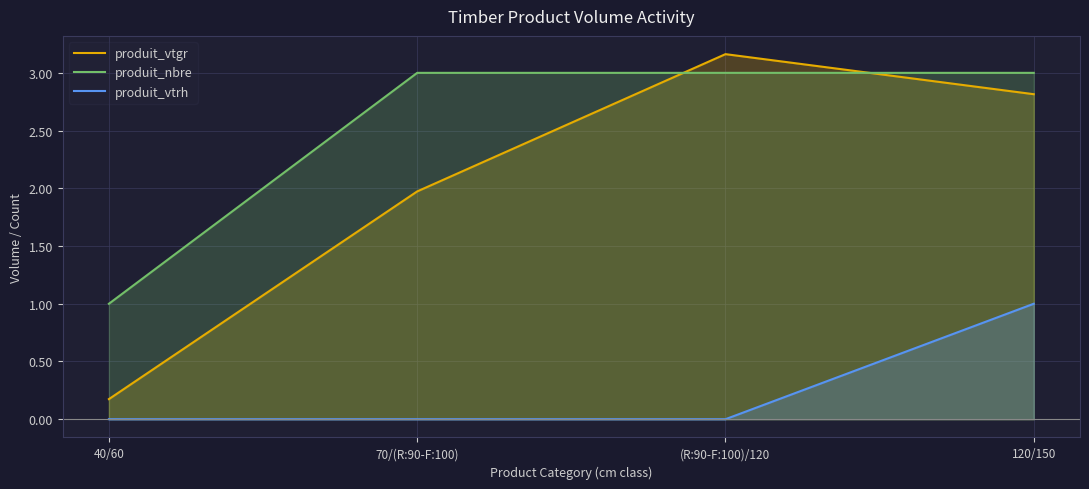

True or false: produit_vtgr has more than 0 interior local peaks.

True